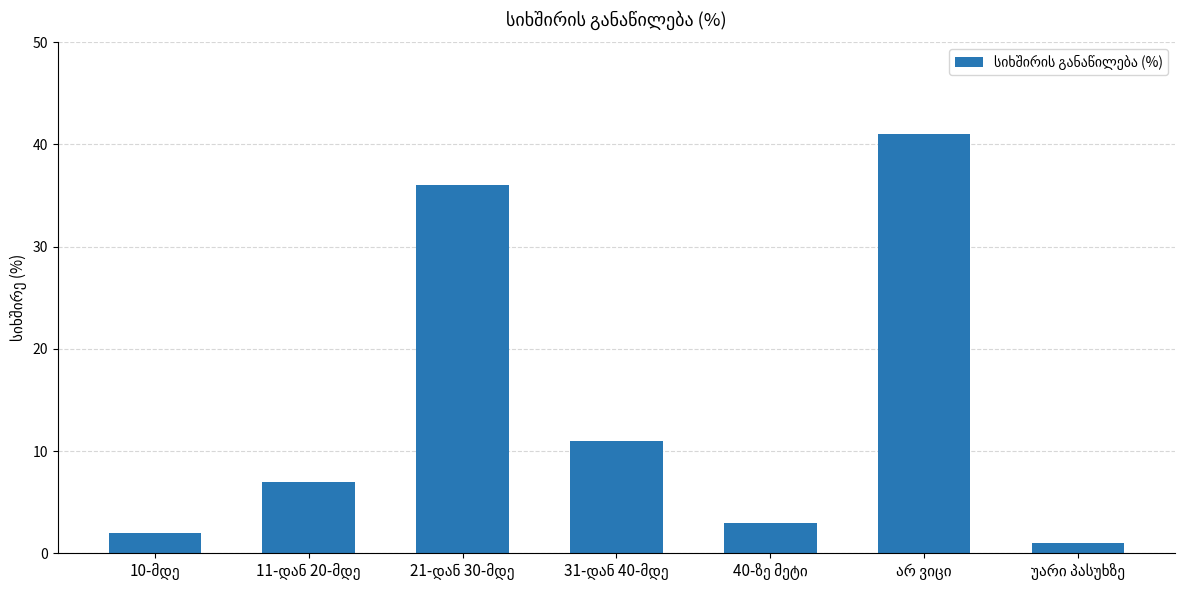

What is the value of the 6th bar from the left?

41